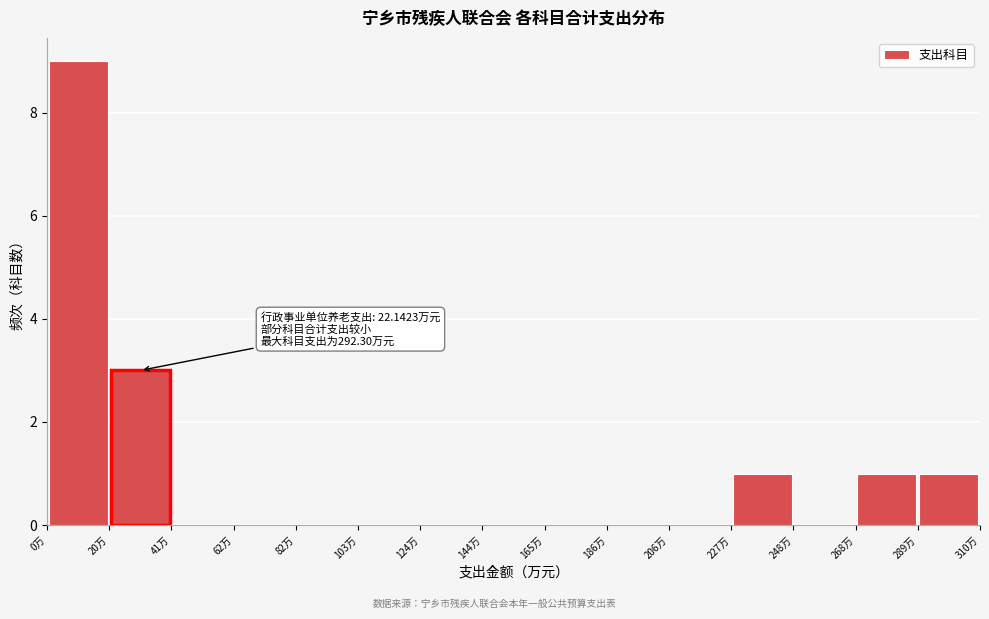

Over which range of the x-axis is the bar tallest?

0 to 20